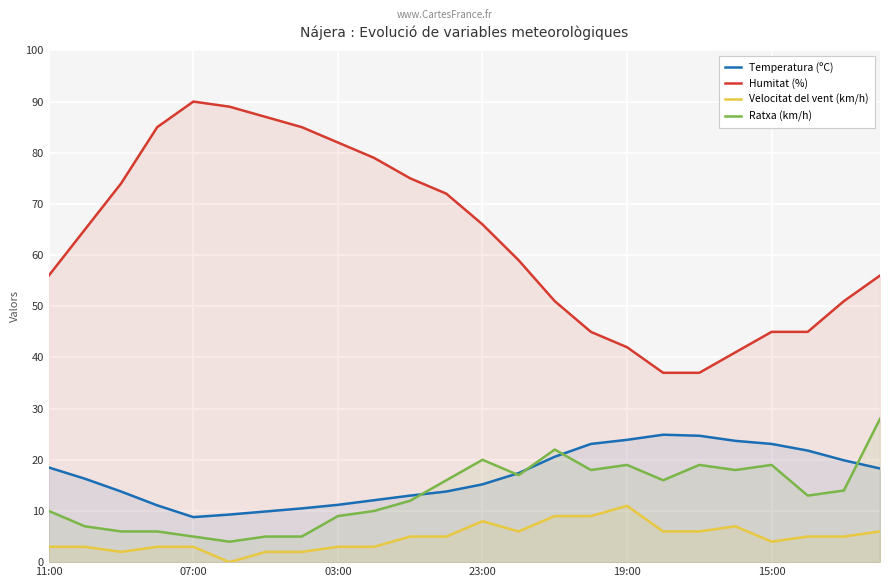

What is the total value across all series at 07:00?

106.8